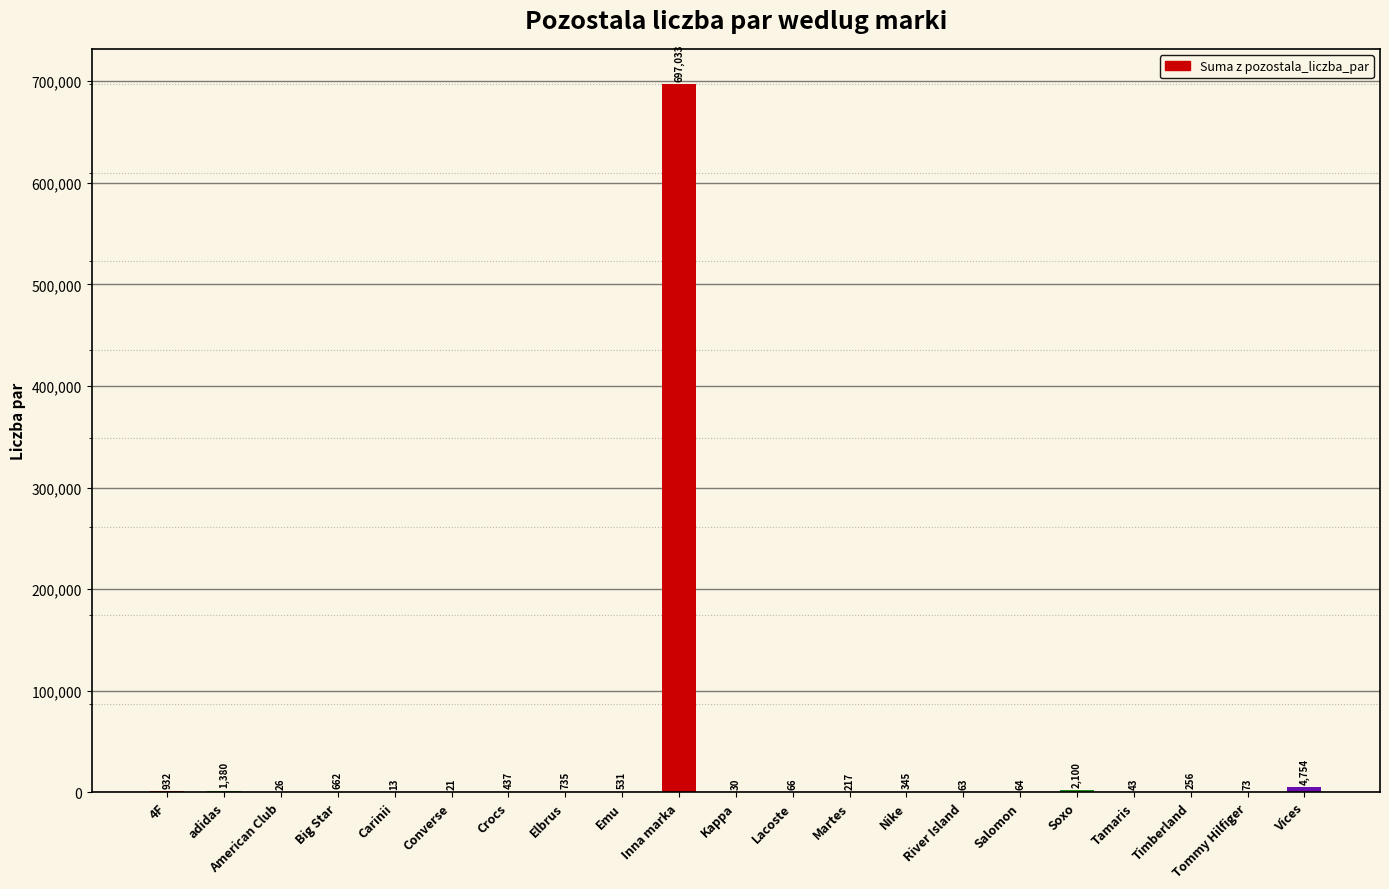

At which label is the value closest to 348523?

Vices